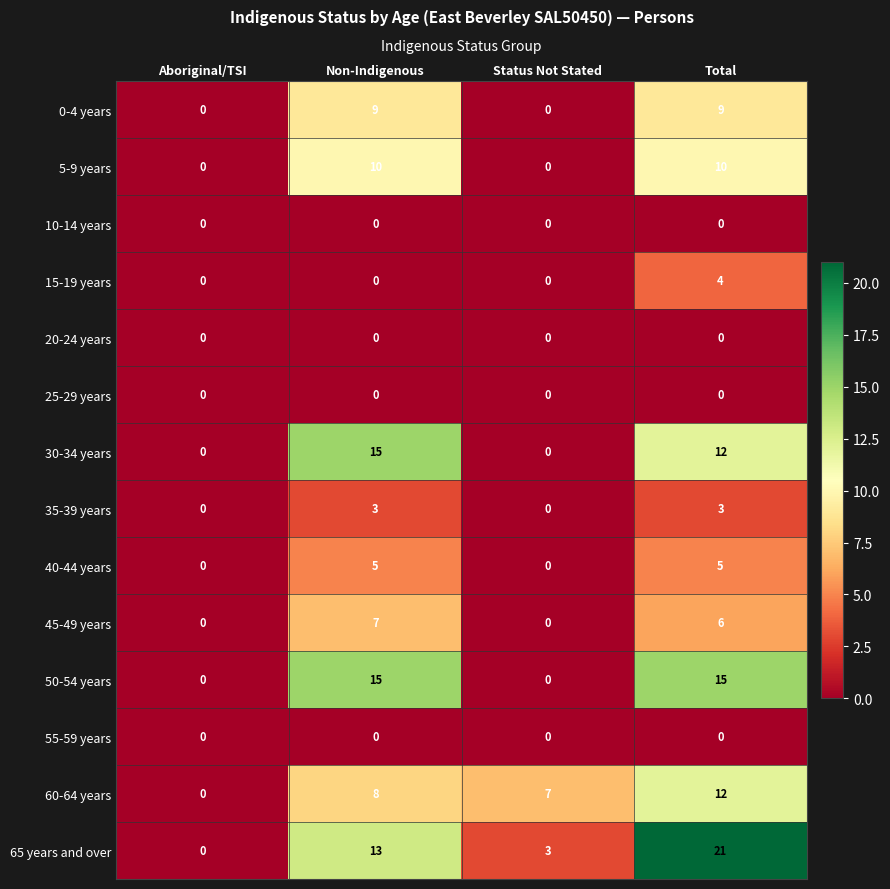

Is it true that 35-39 years equals 3 at Total?

True